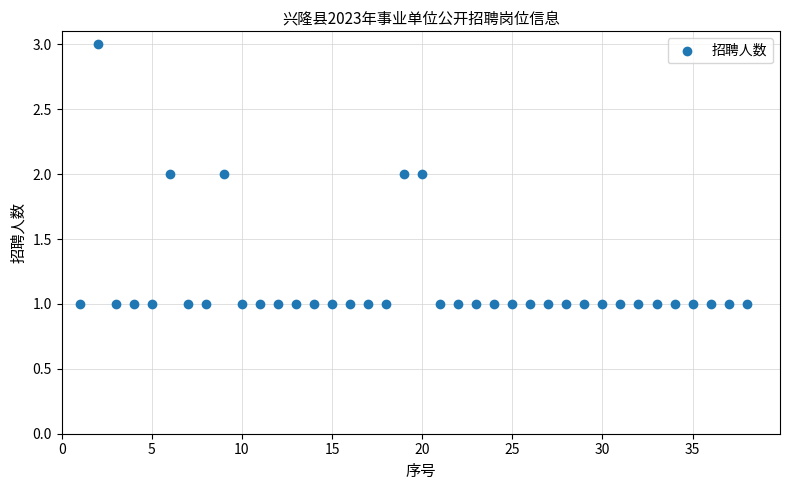

What is the range of X values (max minus min)?

37